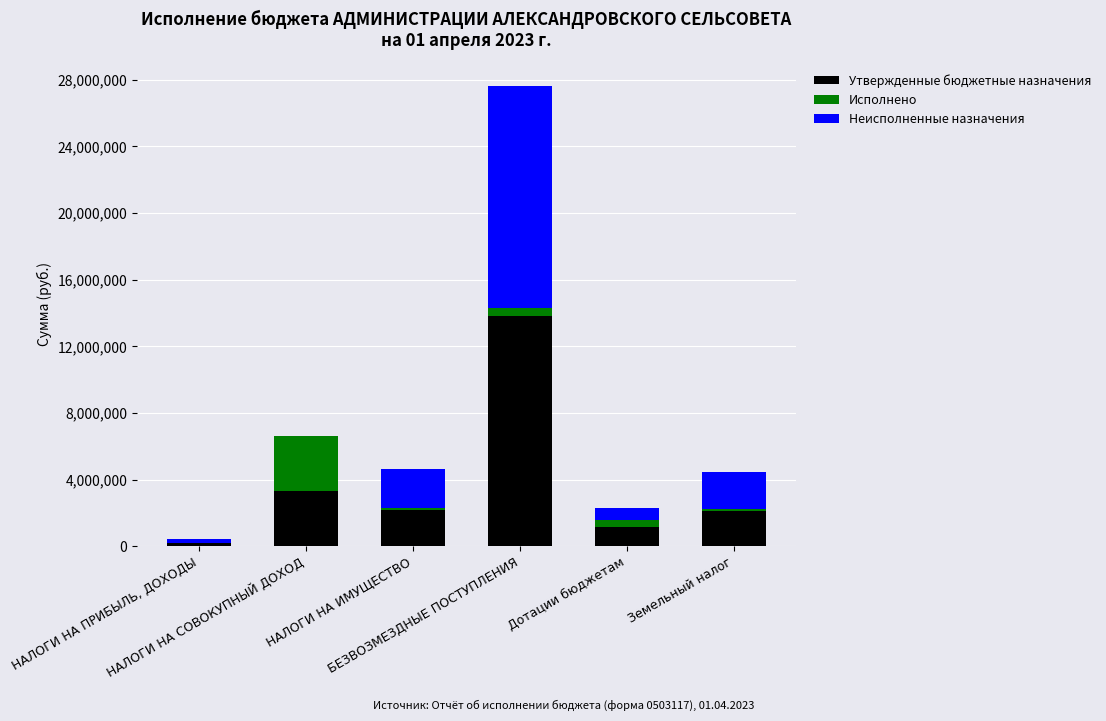

How many series are shown in this chart?

3